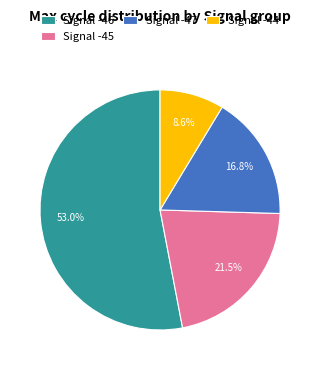

Do Signal -45 and Signal -46 together represent more than half of the pie?

Yes